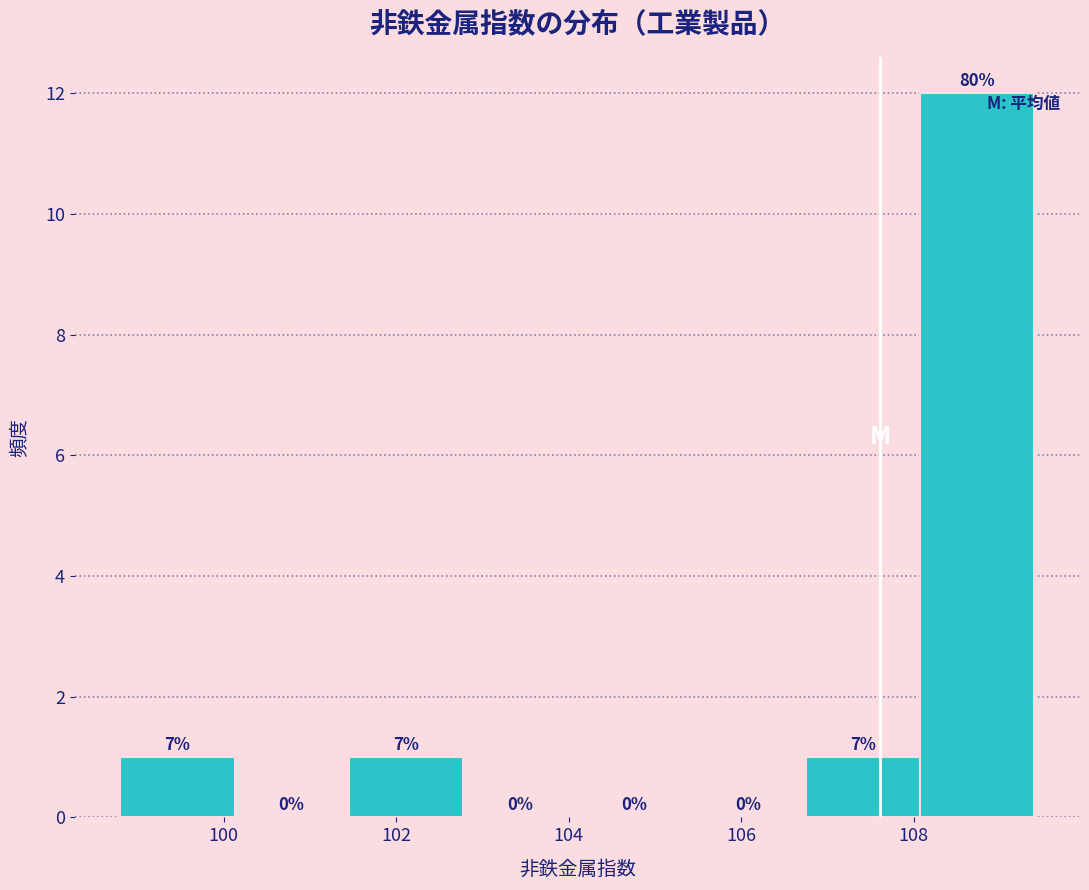

Which range on the x-axis has the tallest bar?

108.0 to 109.4